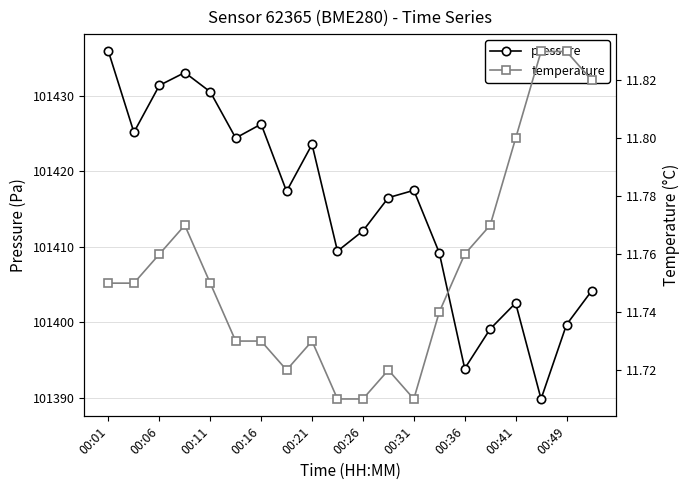

Which category has the highest value across all series?

00:01